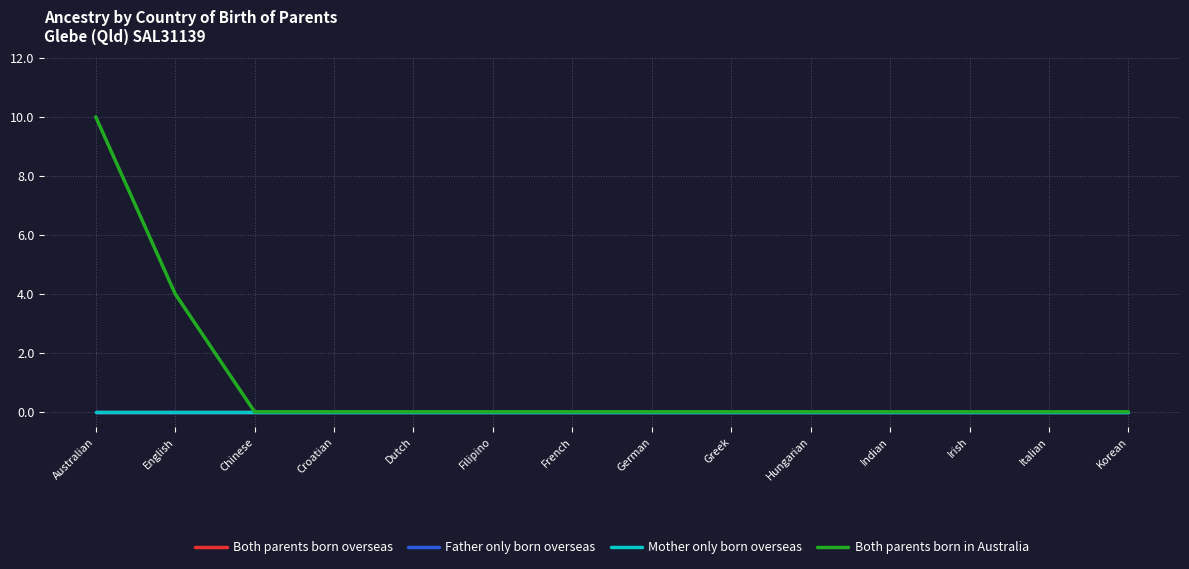

Does the chart display data point markers on the line(s)?

No